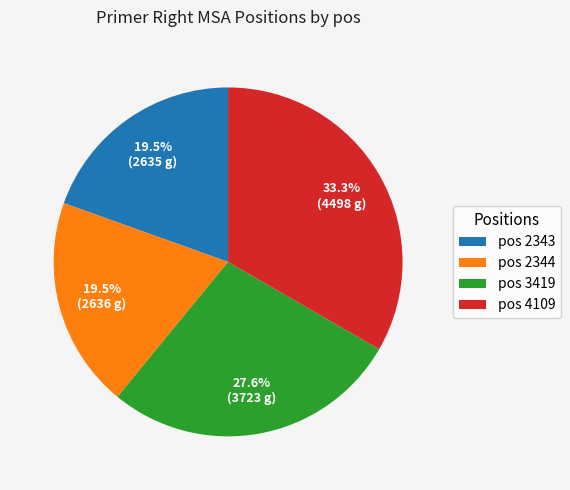

Does pos 3419 represent more than half of the total?

No